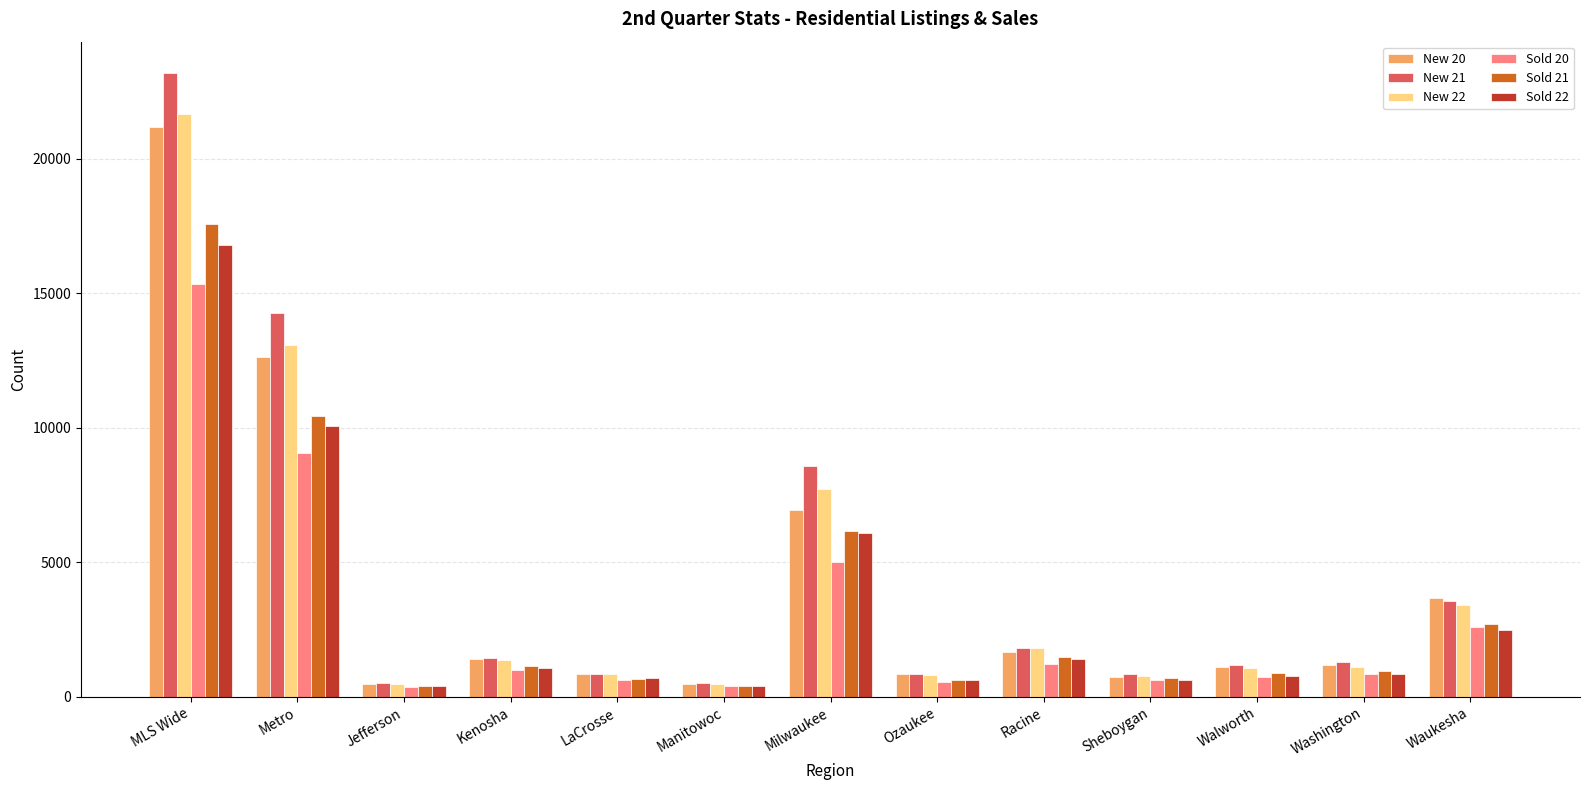

Does the chart contain stacked bars?

No